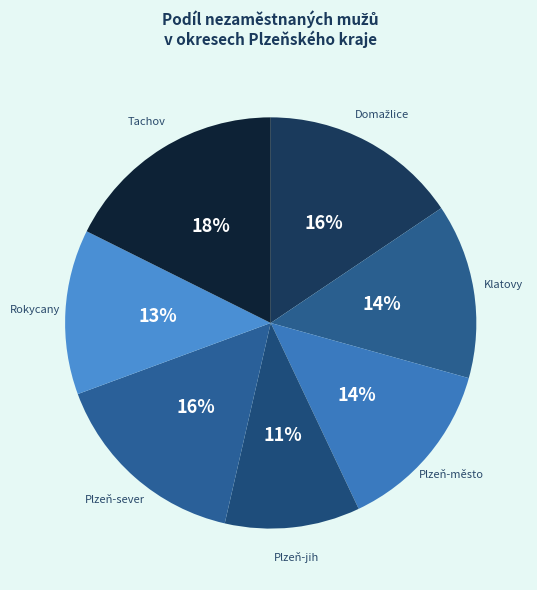

Which slice is the largest?

Tachov